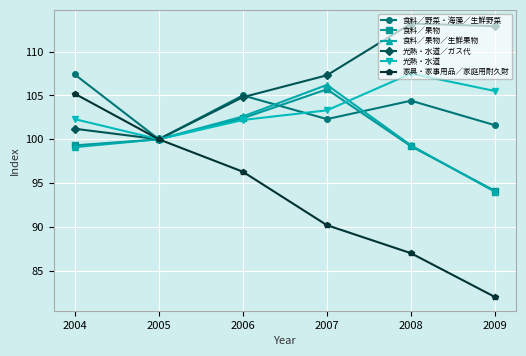

What is the difference between the second highest and minimum values in the 食料／野菜・海藻／生鮮野菜 series?

5.0